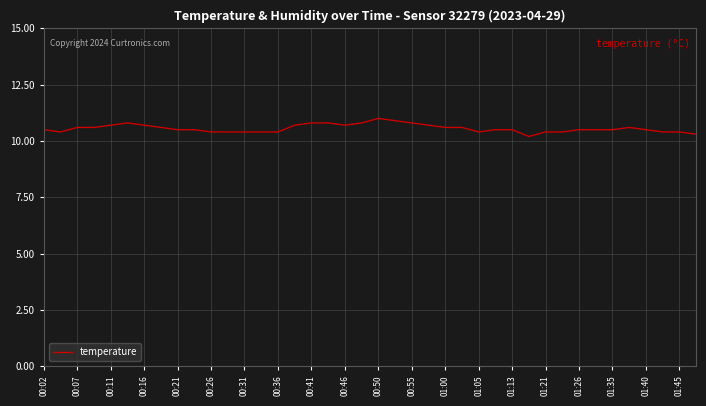

What is the smallest value displayed?

10.2